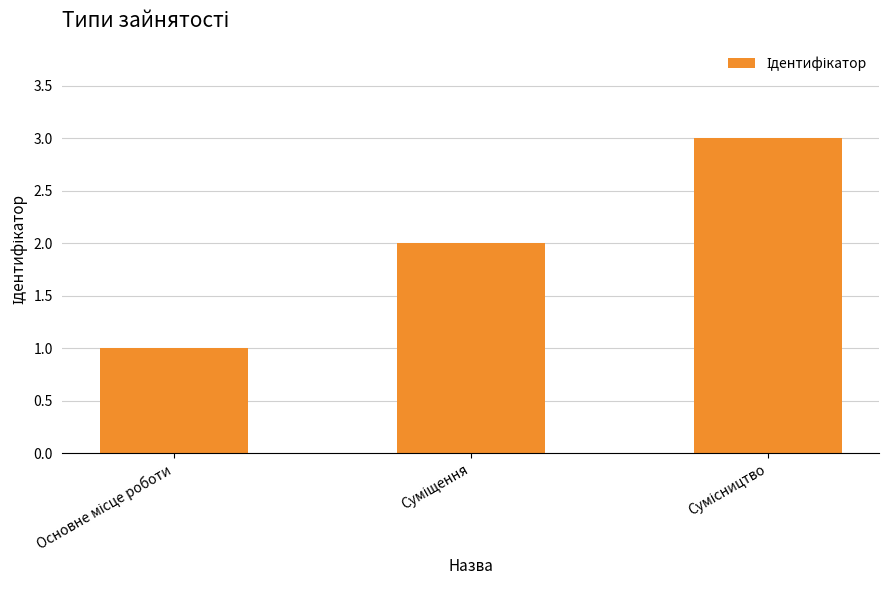

How many data points are less than 2?

1